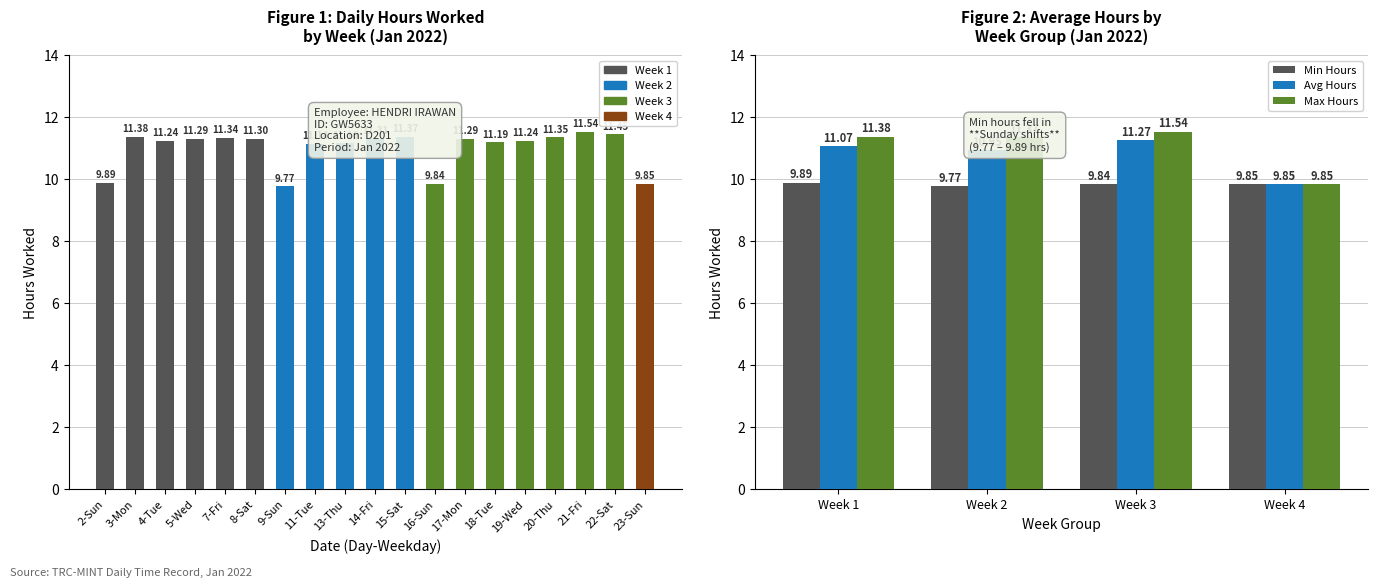

At which category does the chart reach its minimum across all series?

9-Sun